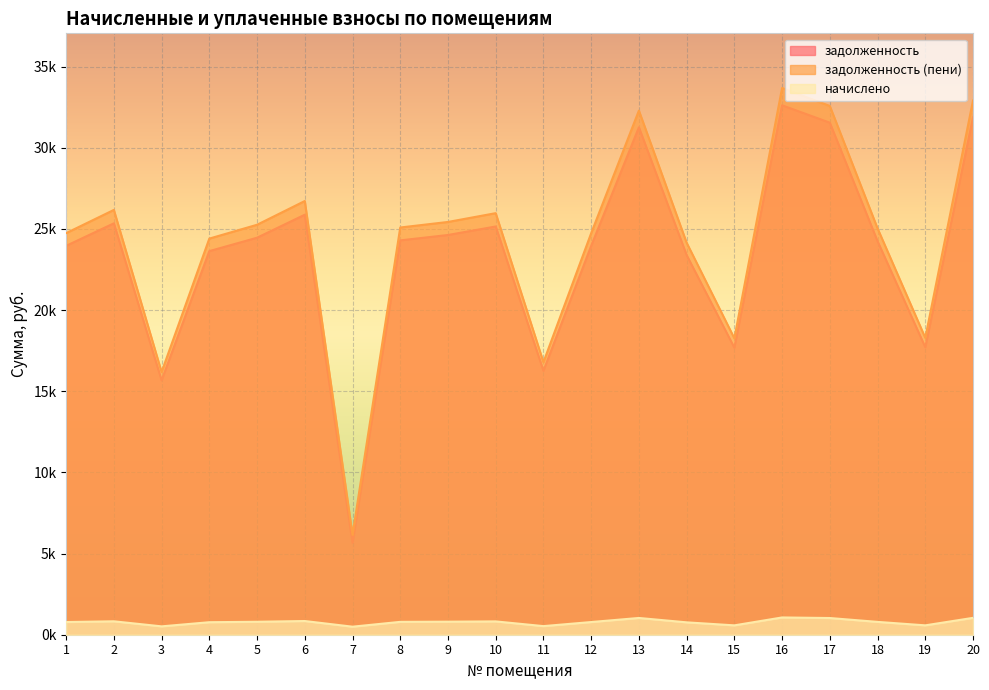

At which label does задолженность first exceed 24291?

2